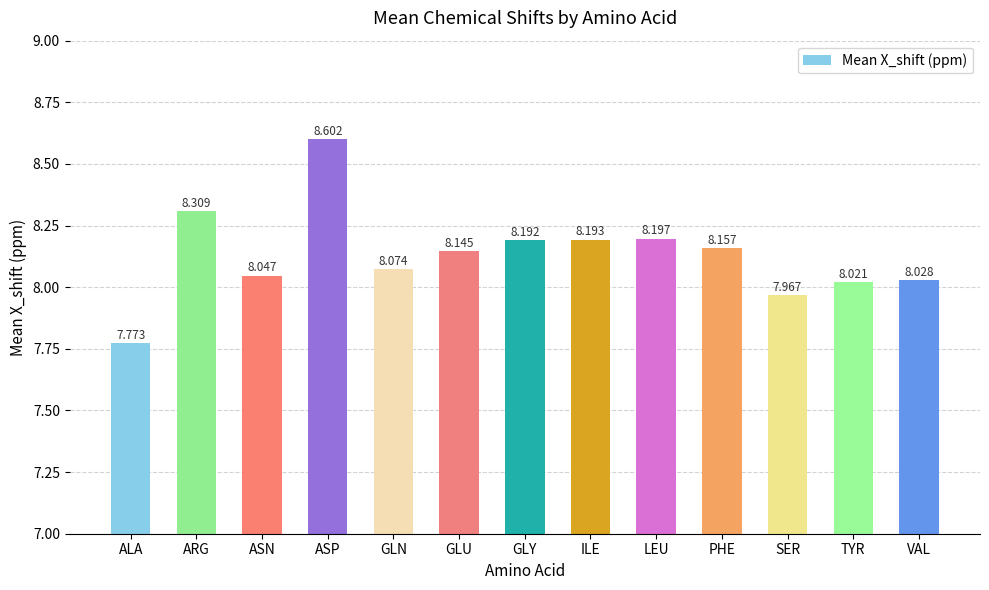

How many data points are above 8?

11